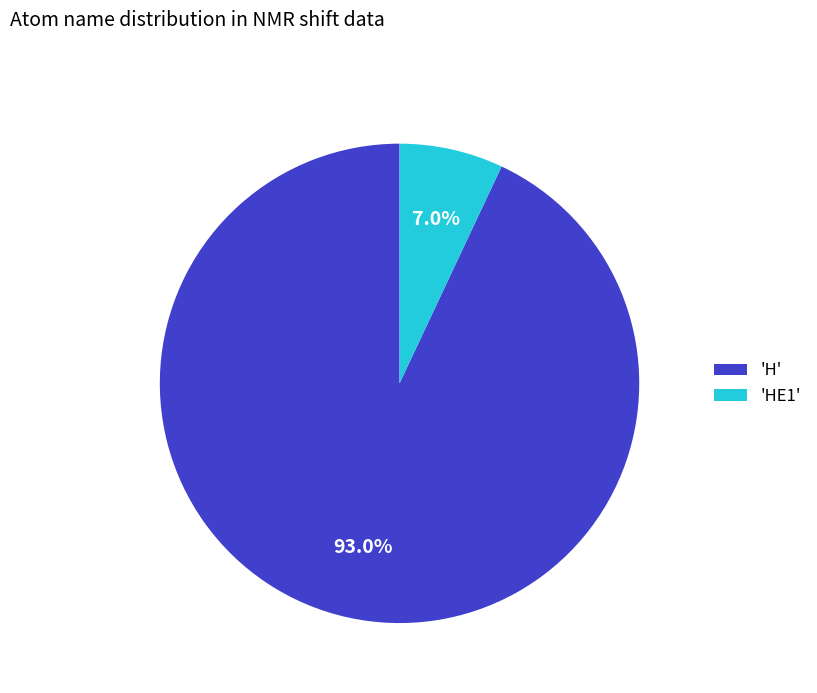

What is the smallest slice in the pie chart?

'HE1'